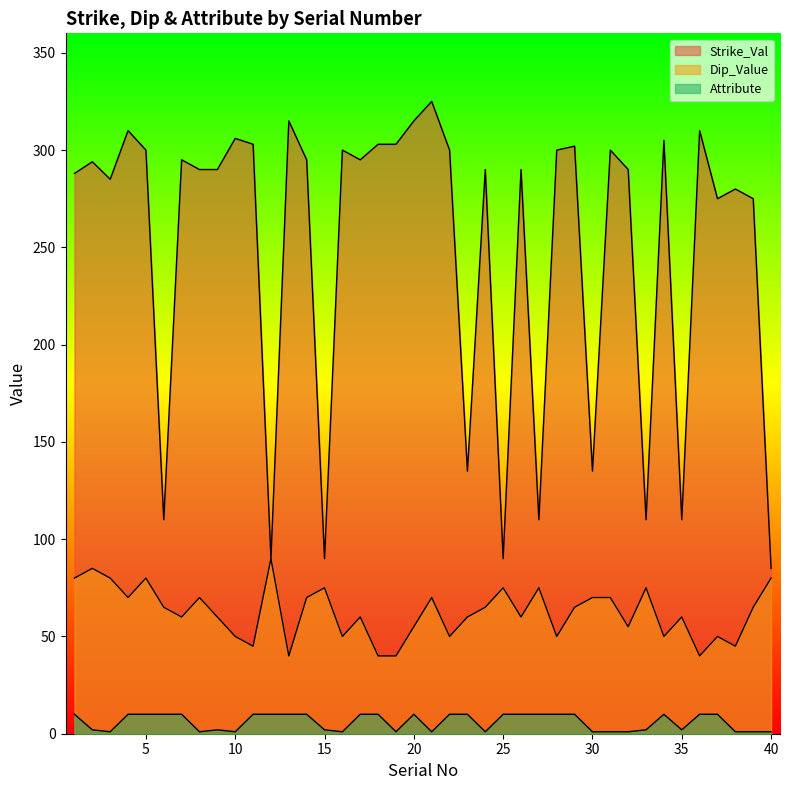

List the labels in order of Dip_Value value, largest first.

12, 2, 1, 3, 5, 40, 15, 25, 27, 33, 4, 8, 14, 21, 30, 31, 6, 24, 29, 39, 7, 9, 17, 23, 26, 35, 20, 32, 10, 16, 22, 28, 34, 37, 11, 38, 13, 18, 19, 36